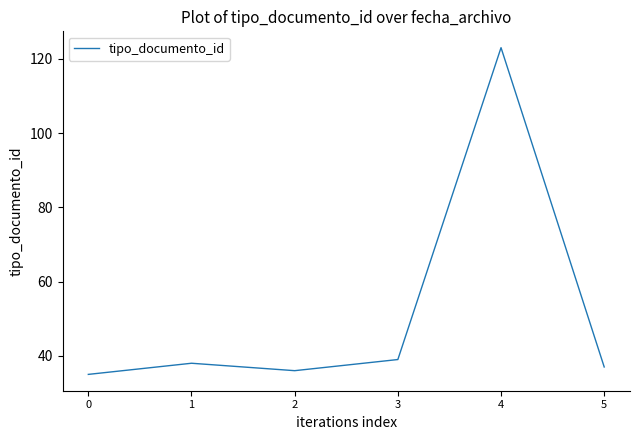

List the labels in order of value, largest first.

4, 3, 1, 5, 2, 0